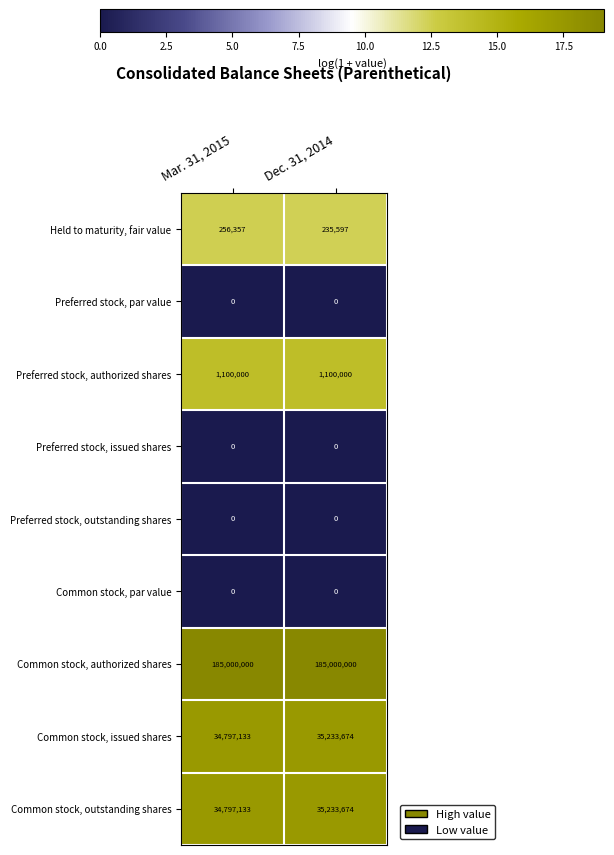

What is the total value across all series at Dec. 31, 2014?

256802945